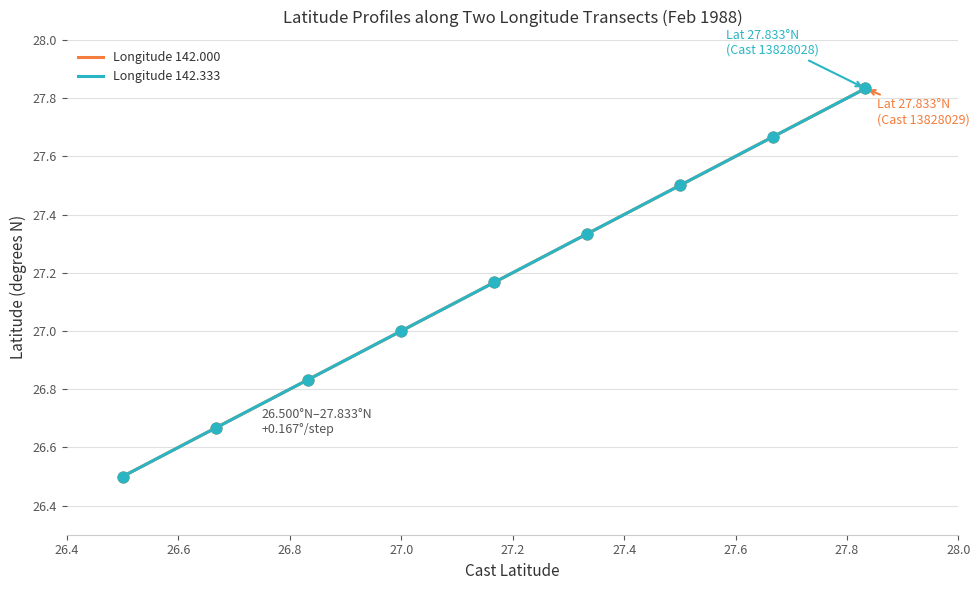

At how many categories does at least one series exceed 26?

9